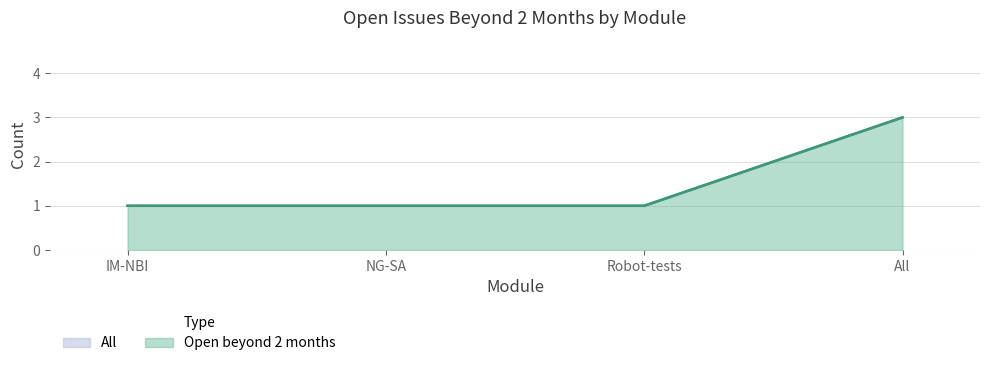

Where is All nearest to the value 2?

IM-NBI